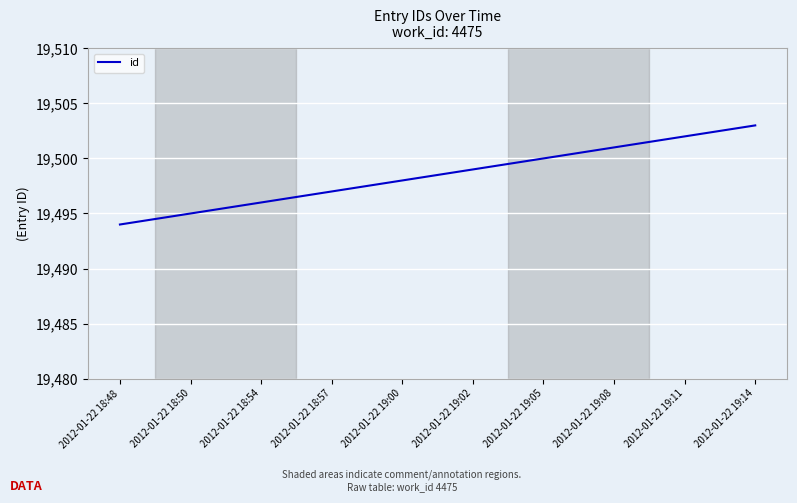

Between 2012-01-22 18:50 and 2012-01-22 19:05, which is larger?

2012-01-22 19:05